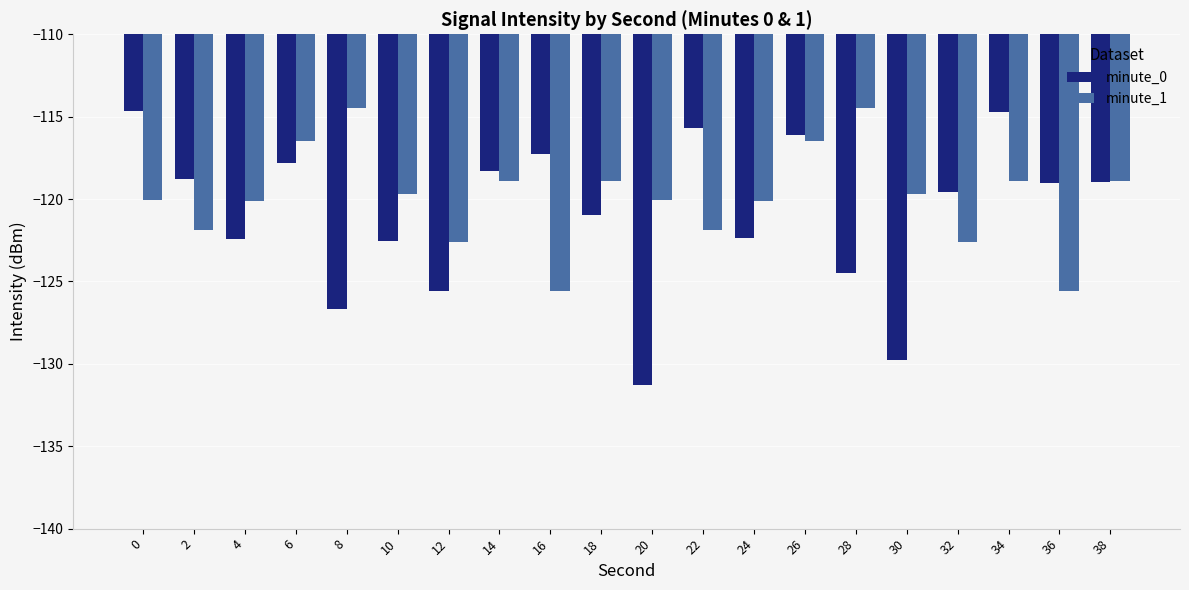

Is it true that minute_0 equals -129.8 at 30?

True